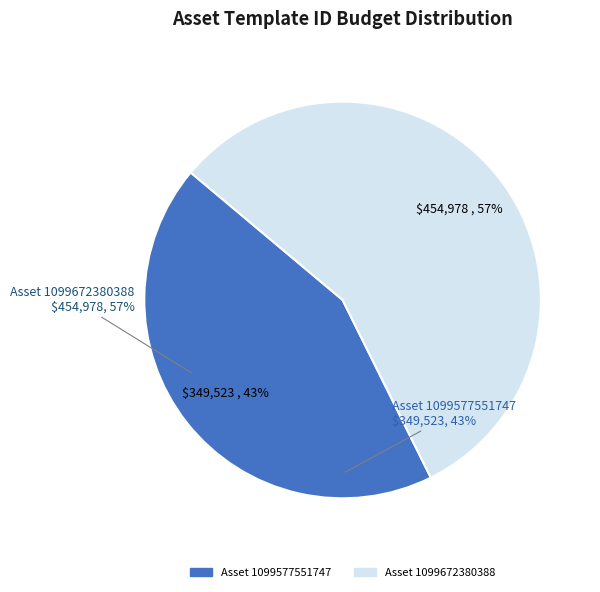

Is there a majority slice in this chart?

Yes